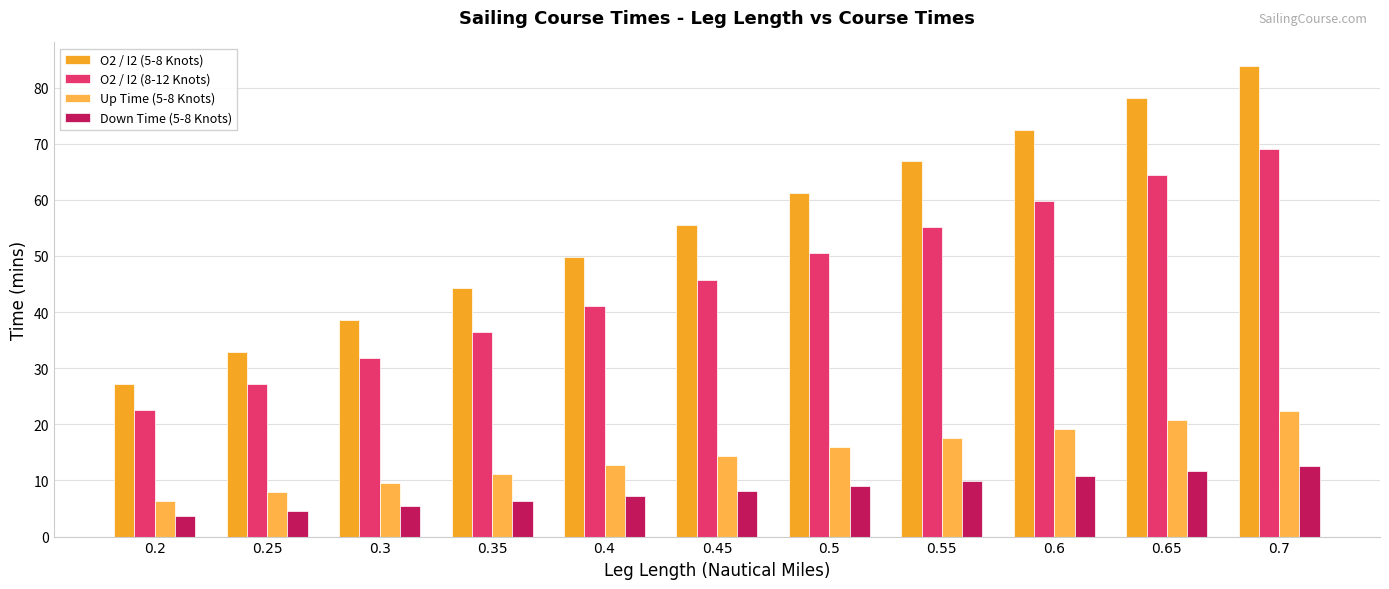

Reading left to right, transcribe all the data shown in this chart.

O2 / I2 (5-8 Knots): 27.2	32.9	38.6	44.2	49.9	55.5	61.2	66.9	72.5	78.2	83.8
O2 / I2 (8-12 Knots): 22.5	27.2	31.8	36.5	41.1	45.8	50.5	55.1	59.8	64.4	69.1
Up Time (5-8 Knots): 6.4	8.0	9.6	11.2	12.8	14.4	16.0	17.6	19.2	20.8	22.4
Down Time (5-8 Knots): 3.6	4.5	5.4	6.3	7.2	8.1	9.0	9.9	10.8	11.7	12.6